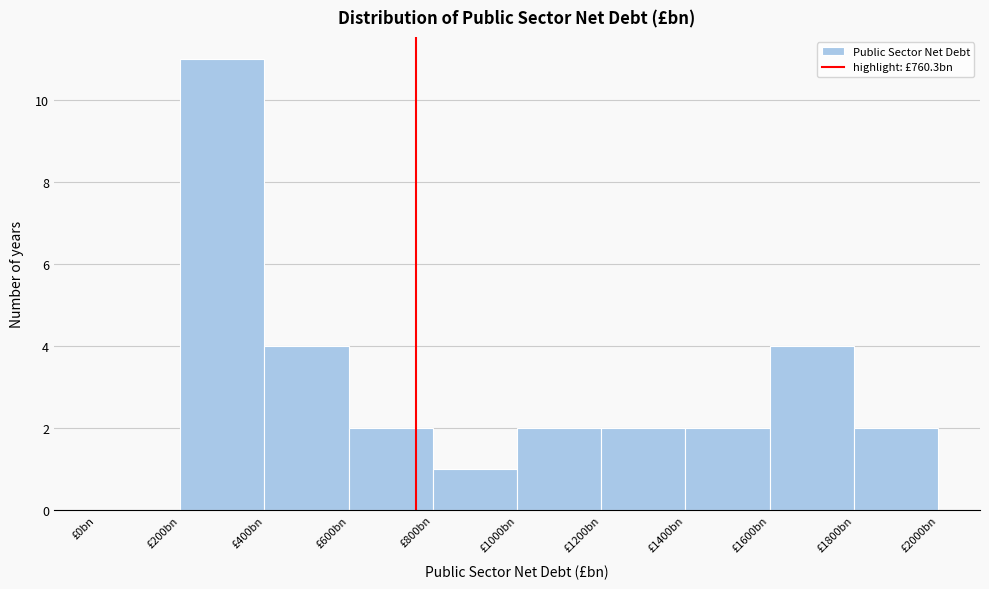

What is the sum of the values at £800bn and £1000bn?

3